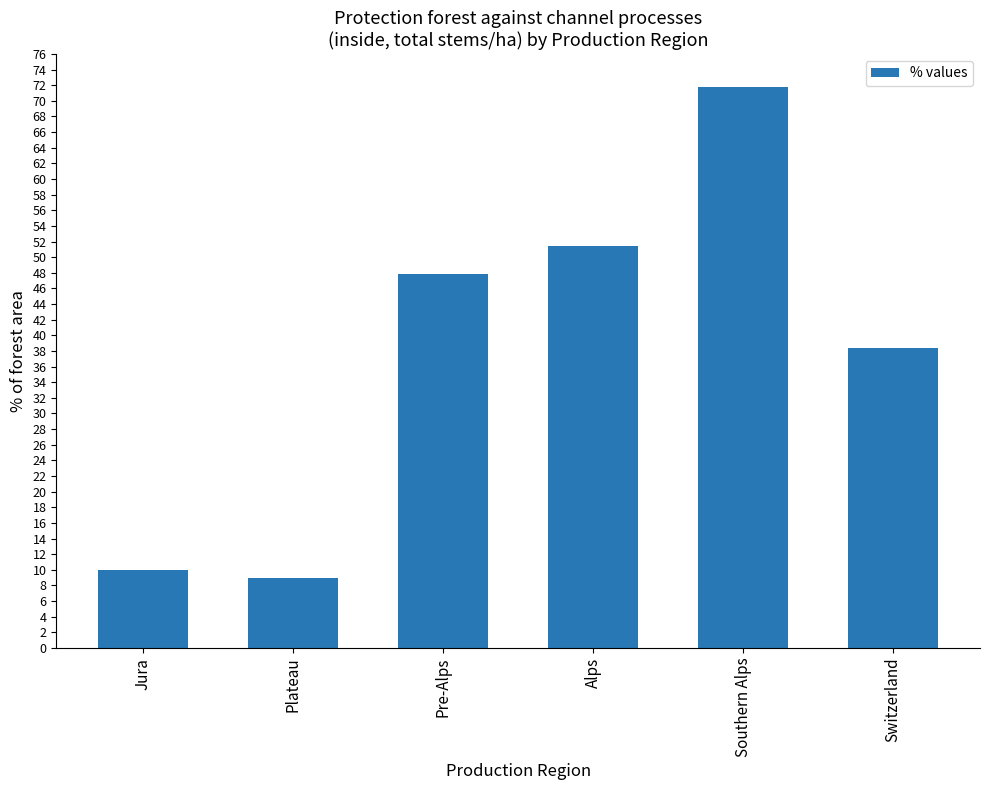

At which category does the chart reach its minimum across all series?

Plateau